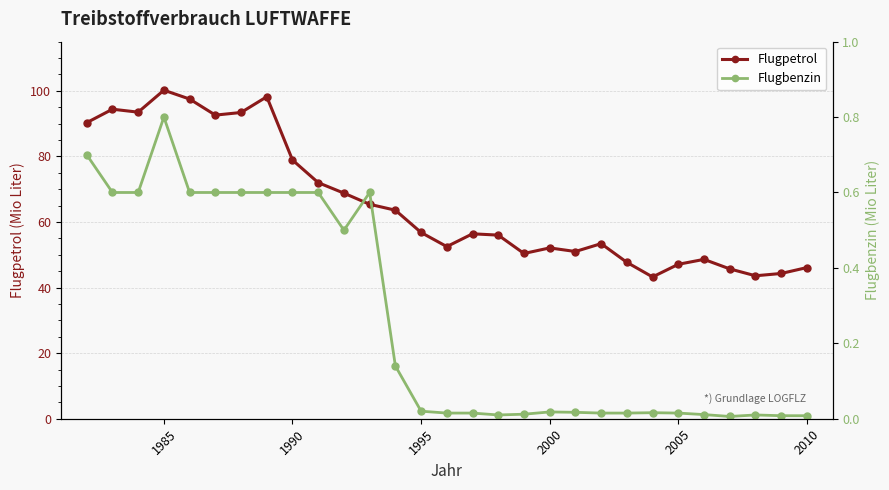

Which series has the largest range (max minus min)?

Flugpetrol